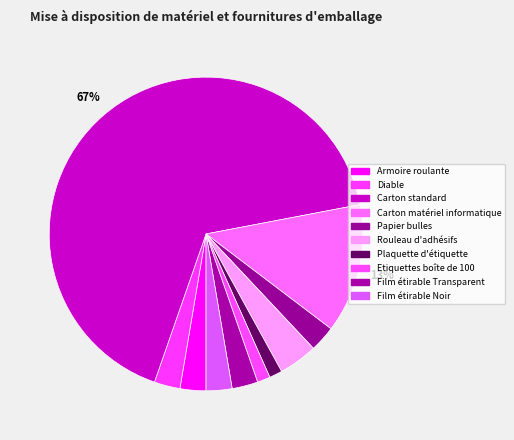

How many slices are in this pie chart?

10